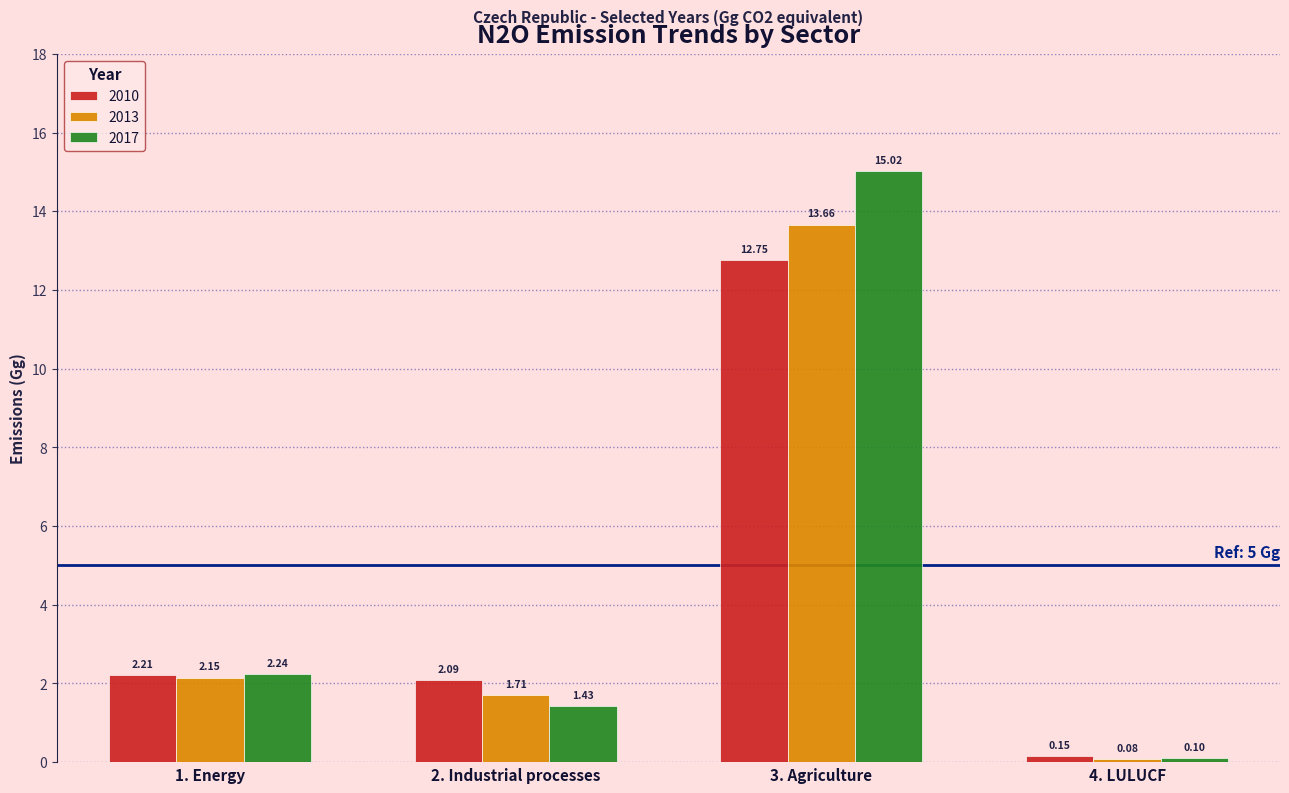

What is the sum of all 2013 values?

17.6